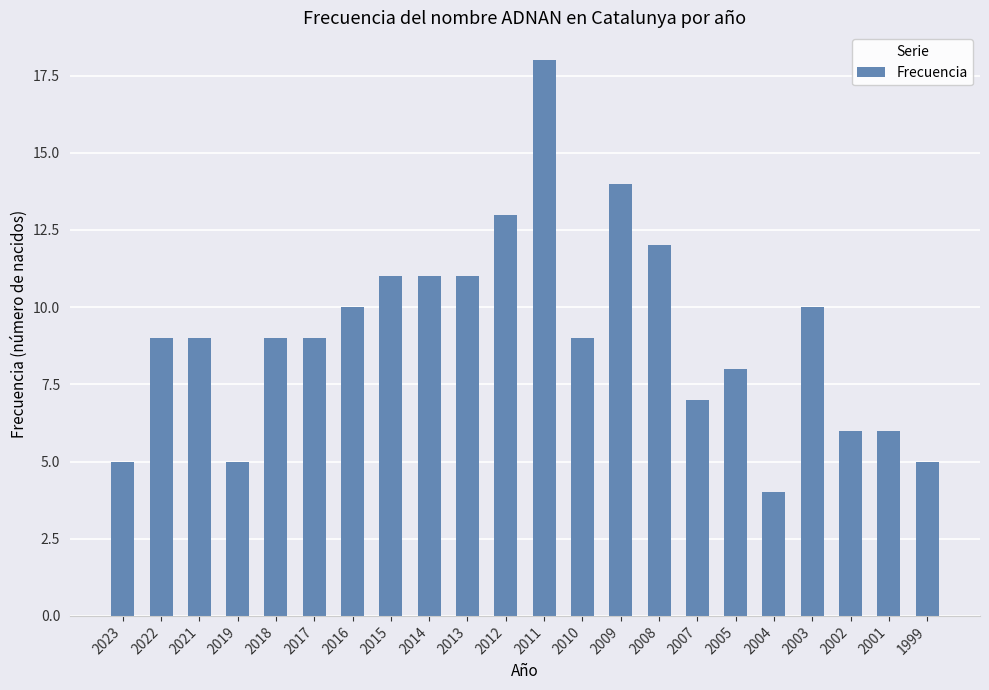

What is the change in value from 2008 to 2002?

-6